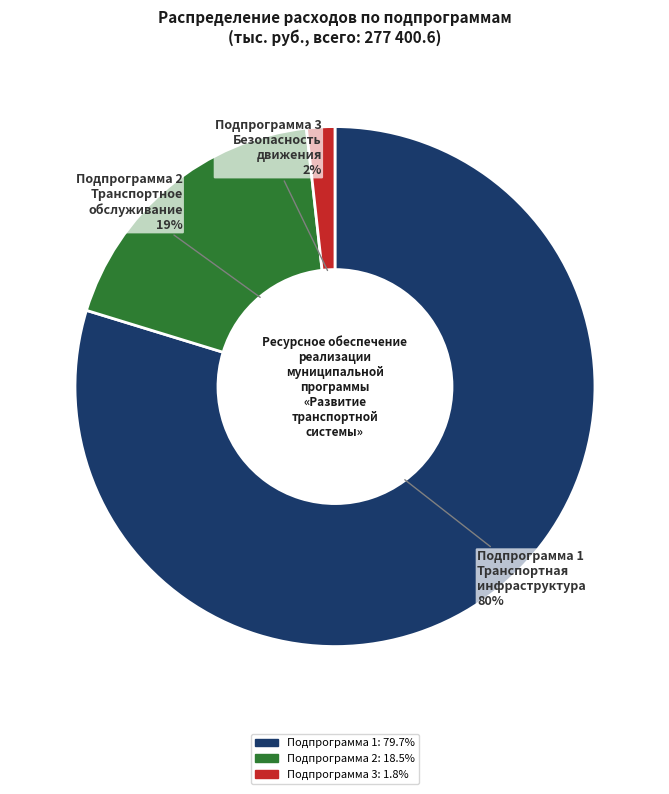

How many slices are in this pie chart?

3